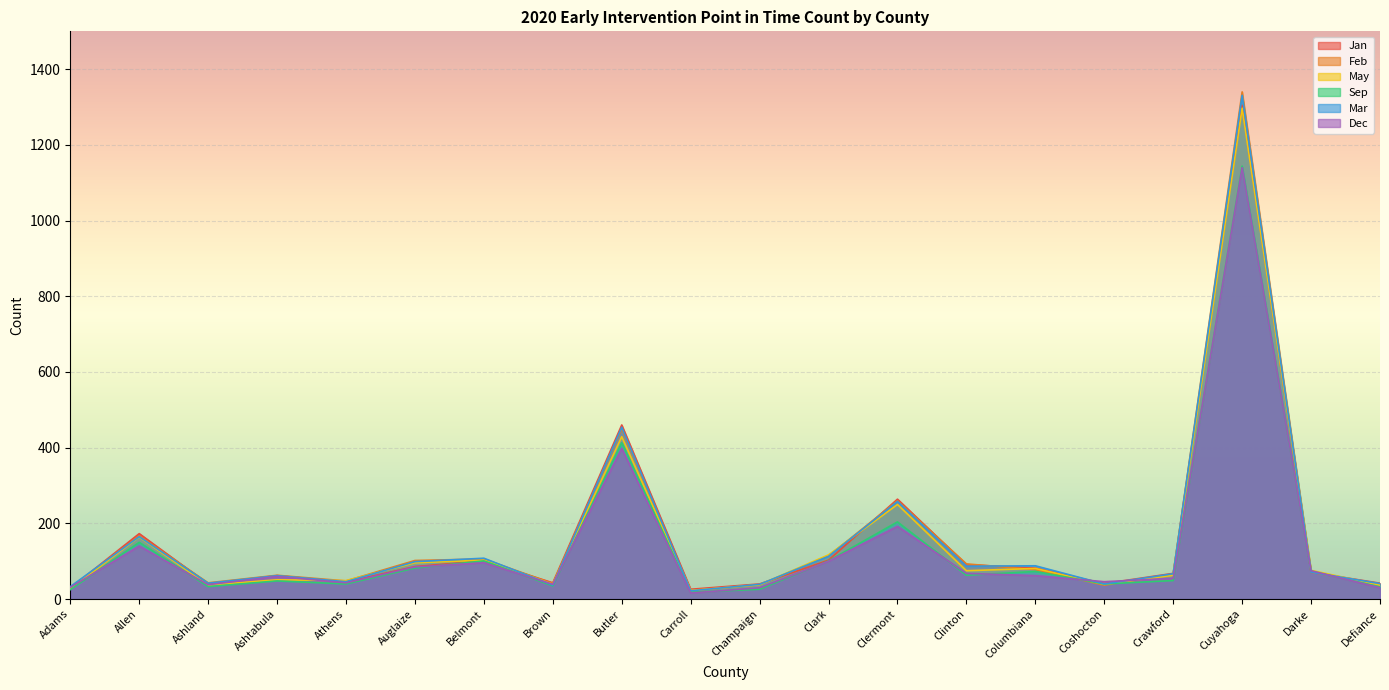

What is the average value of the Jan series?

159